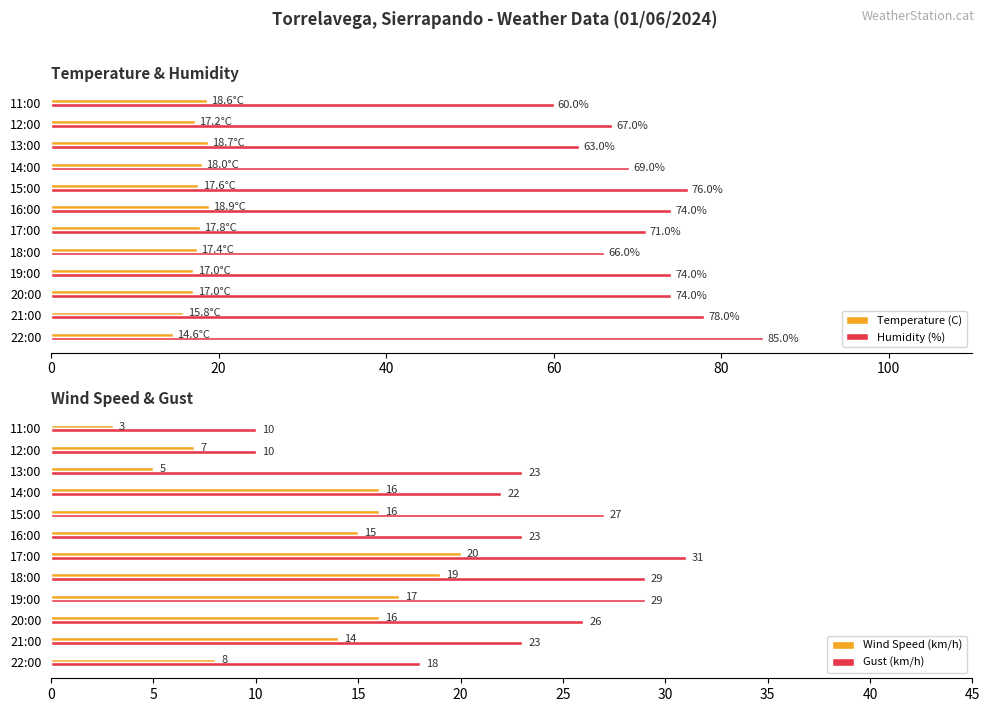

How many values in the Gust (km/h) series are below 23?

4